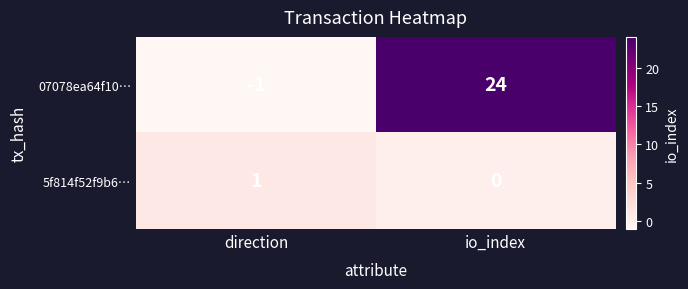

Count the number of categories in the chart.

2